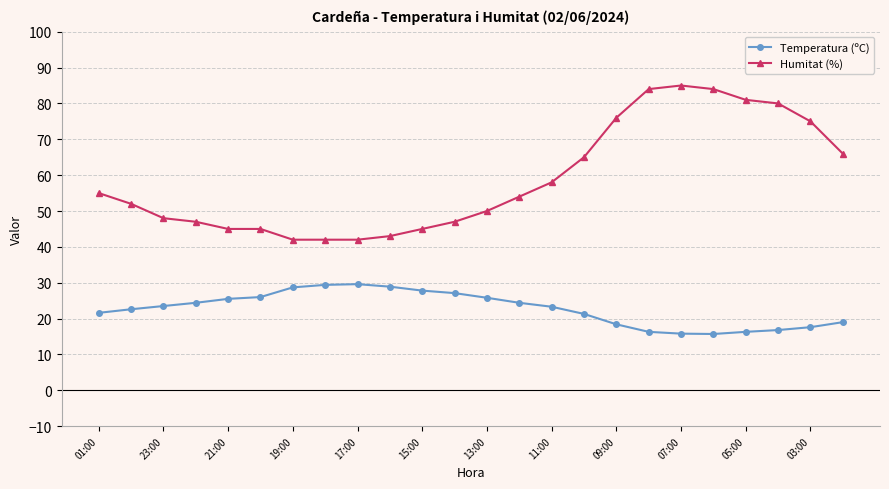

What is the maximum value for Temperatura (ºC)?

29.6